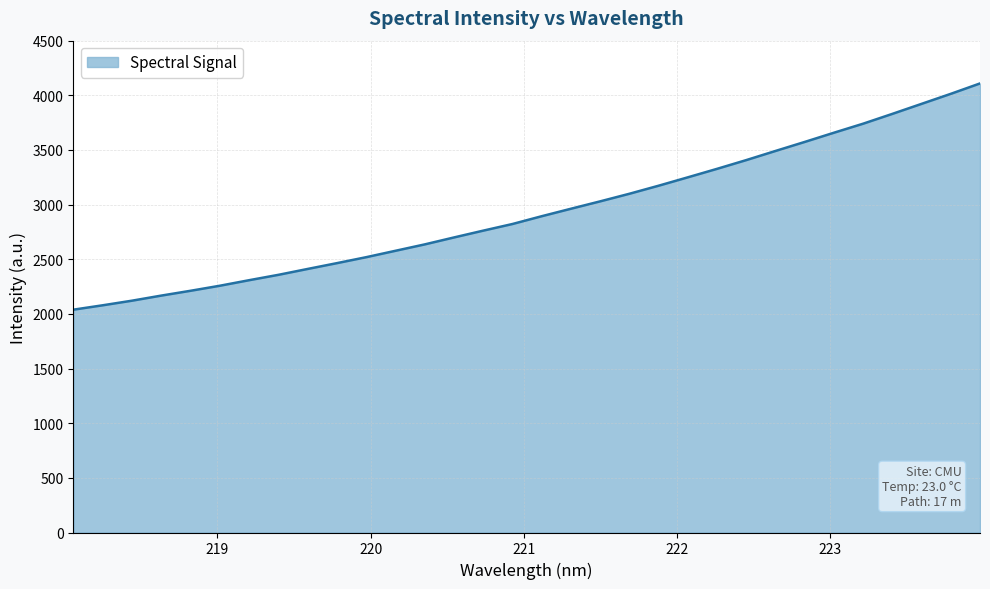

What is the minimum value shown in the chart?

2039.0